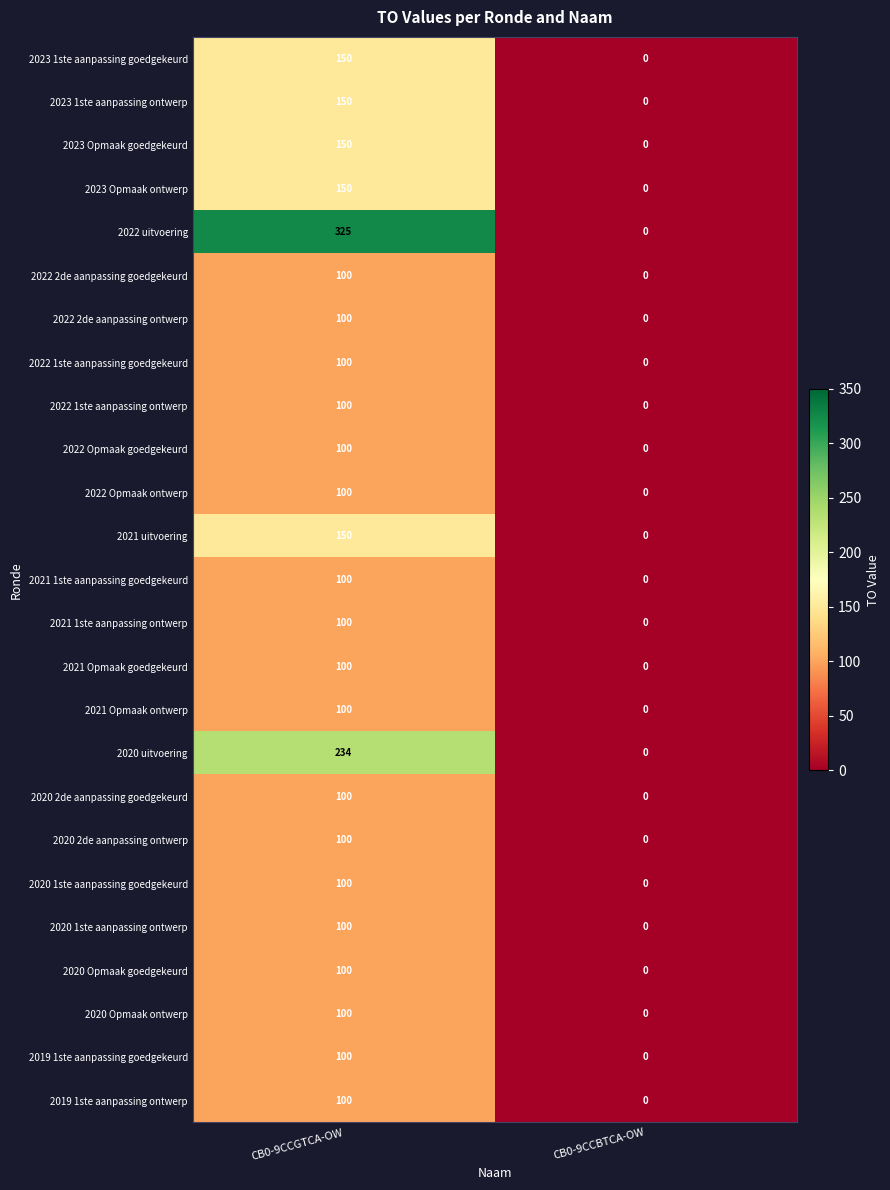

How many values in the 2022 1ste aanpassing ontwerp series are below 100?

1